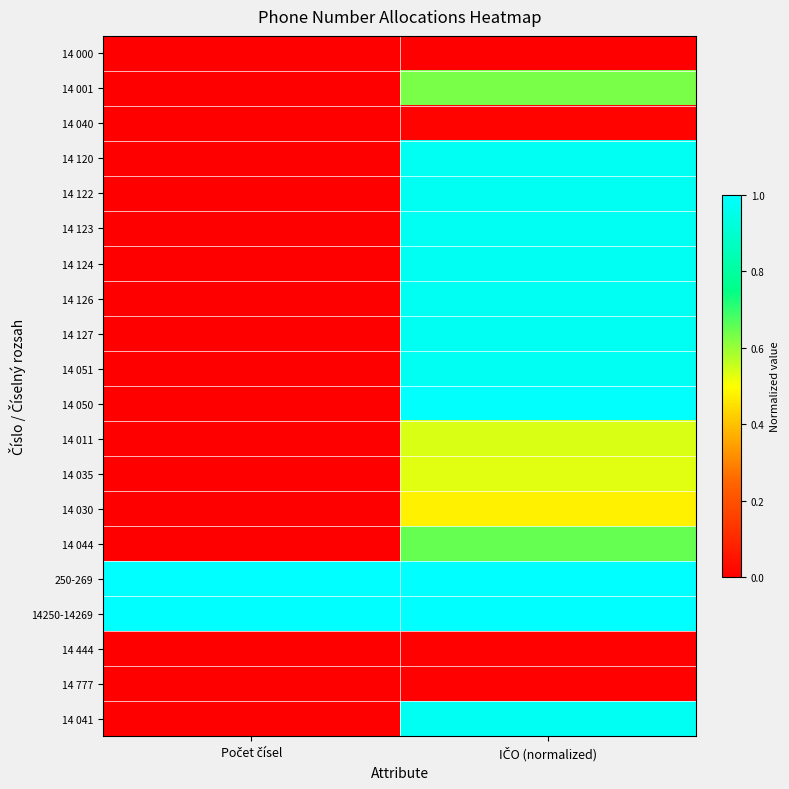

Rank the series by their maximum value, from lowest to highest.

14 000, 14 444, 14 777, 14 040, 14 030, 14 035, 14 011, 14 001, 14 044, 14 051, 14 041, 14 120, 14 122, 14 123, 14 124, 14 126, 14 127, 14 050, 250-269, 14250-14269